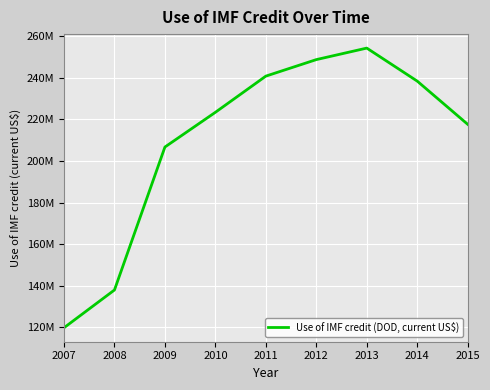

True or false: the data shows 254214000 at 2013.

True